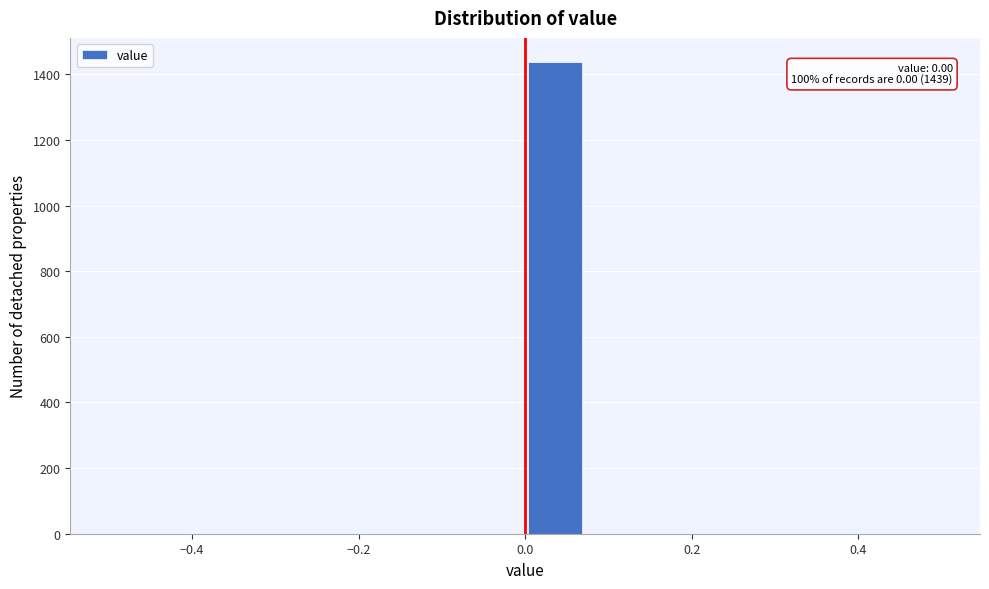

Read against the x-axis, roughly where is the centre of the tallest bar?

0.04